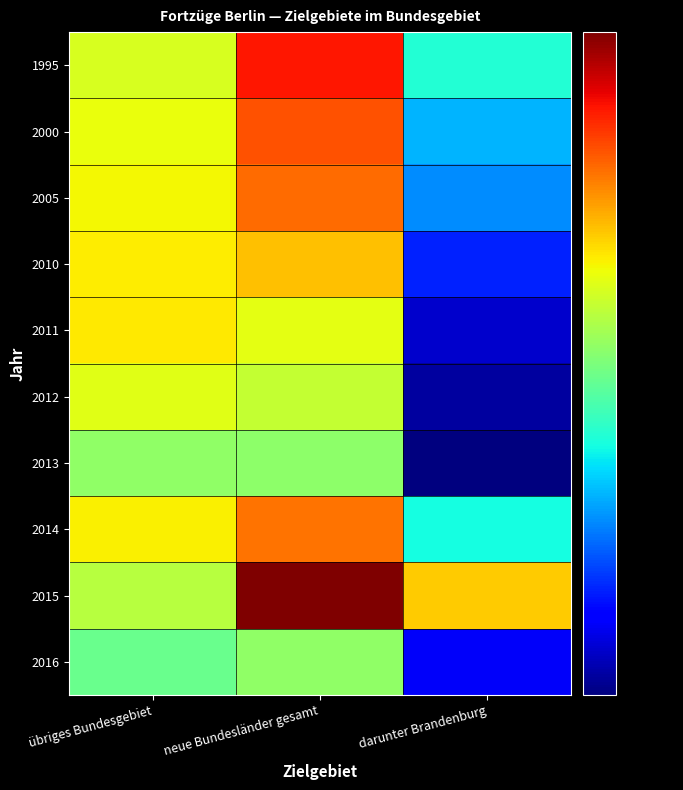

Between übriges Bundesgebiet and neue Bundesländer gesamt, which is larger?

neue Bundesländer gesamt